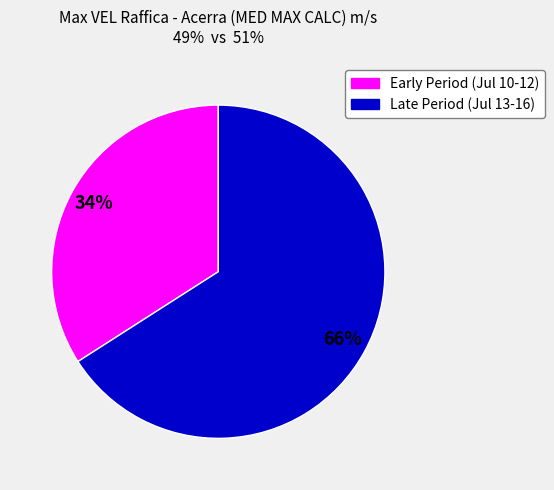

What percentage is the Early Period (Jul 10-12) slice, to the nearest percent?

34%